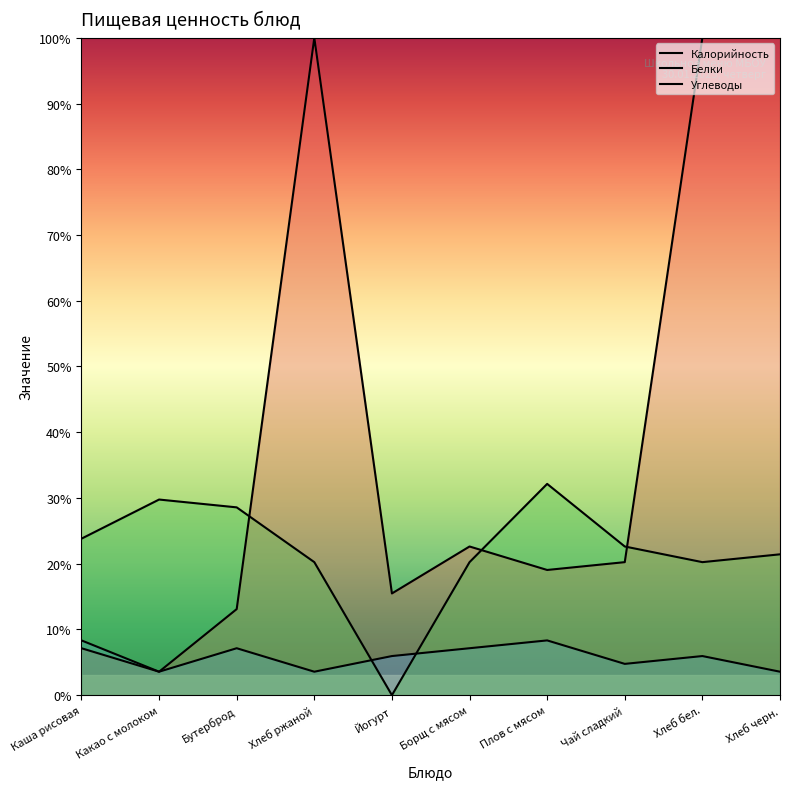

The Белки series shows 4.9 at Хлеб черн.. True or false?

False